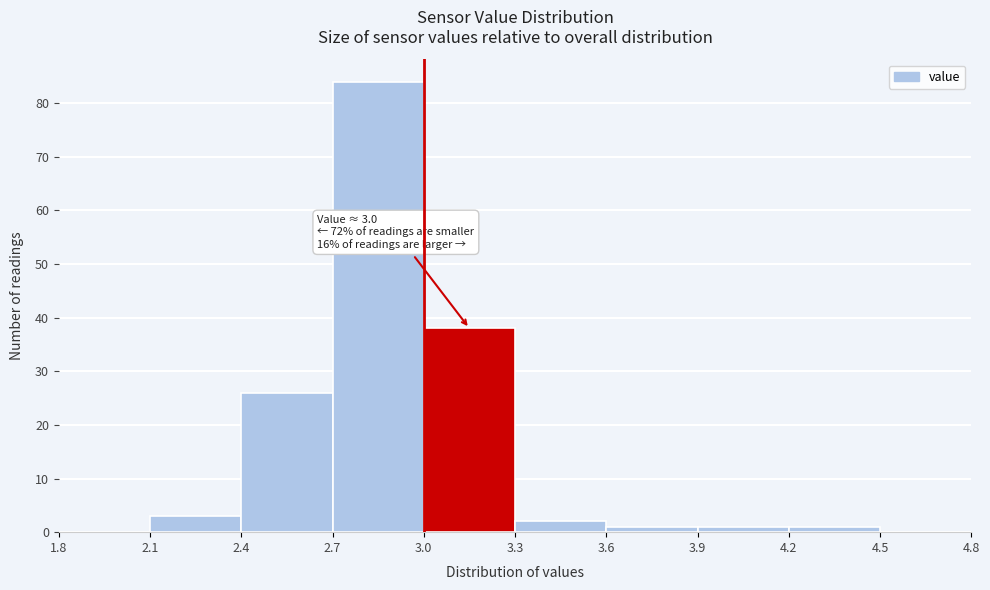

Over which range of the x-axis is the bar tallest?

2.7 to 3.0